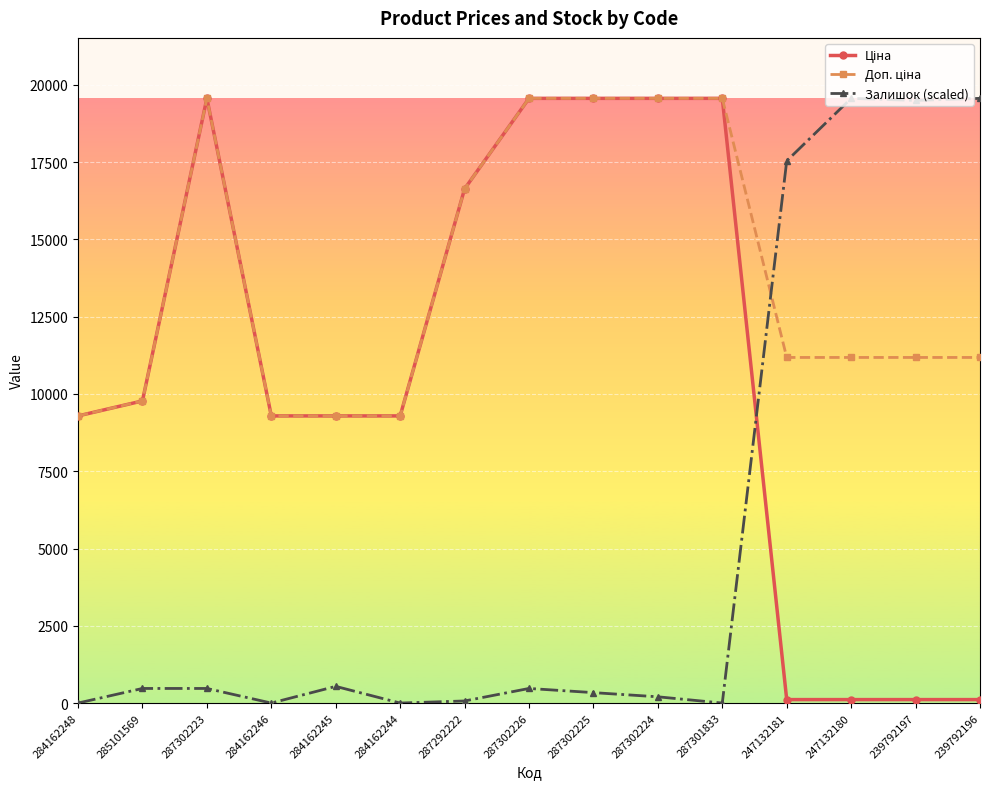

What is the greatest value displayed?

19564.9